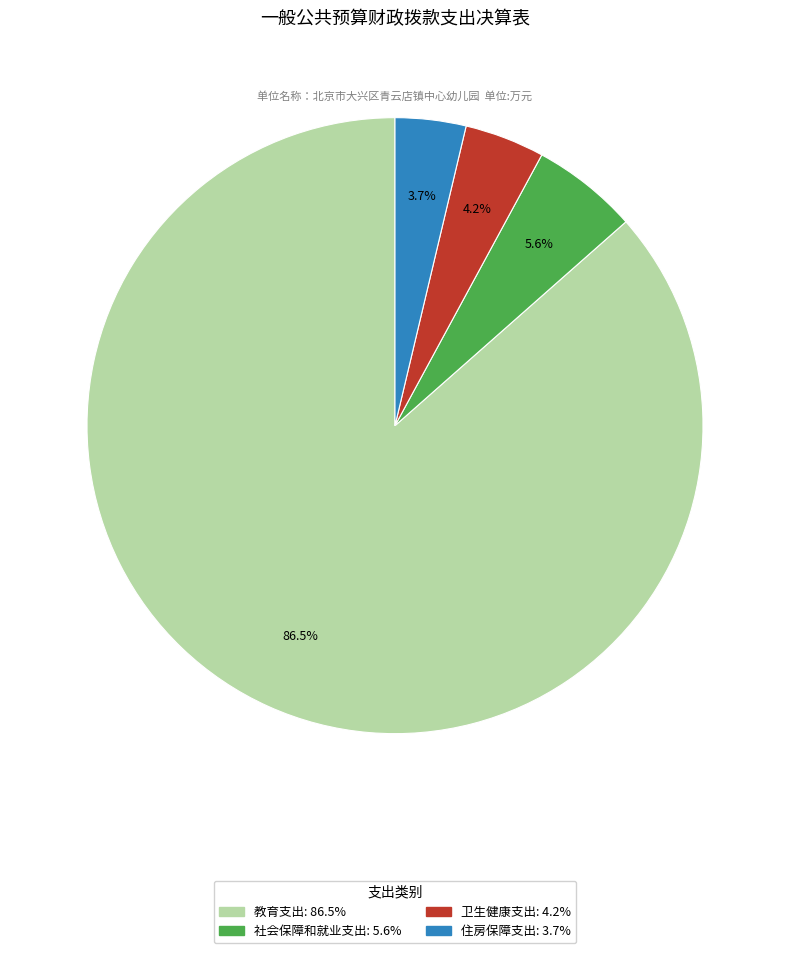

Combined, what portion of the pie is 社会保障和就业支出 and 教育支出?

92.1%